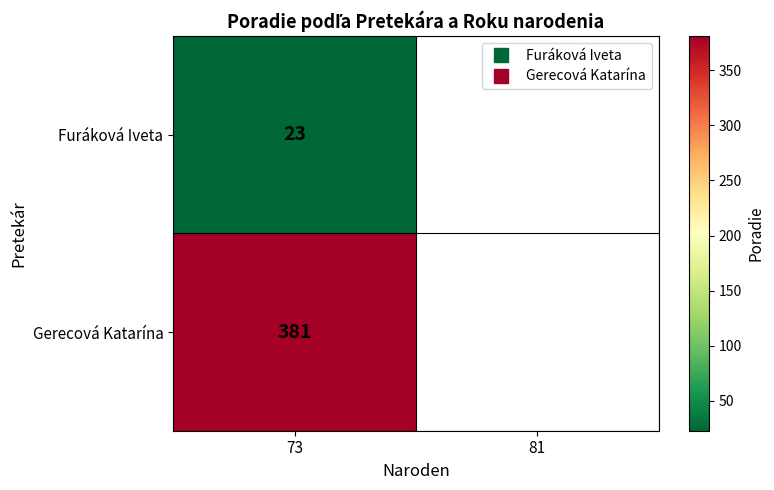

How many series are shown in this chart?

2